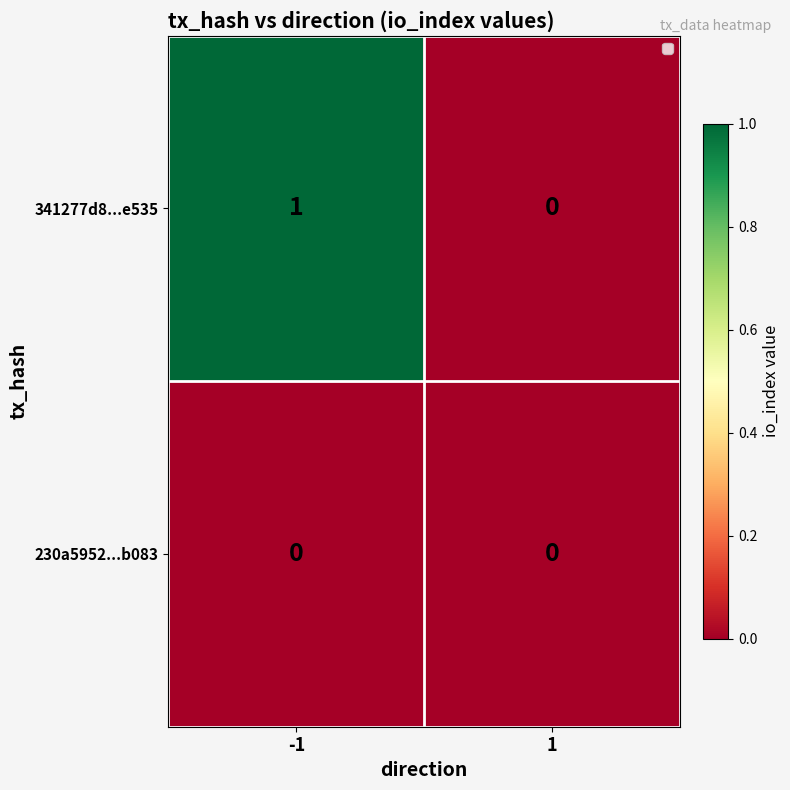

Which series has the widest spread of values?

341277d8...e535